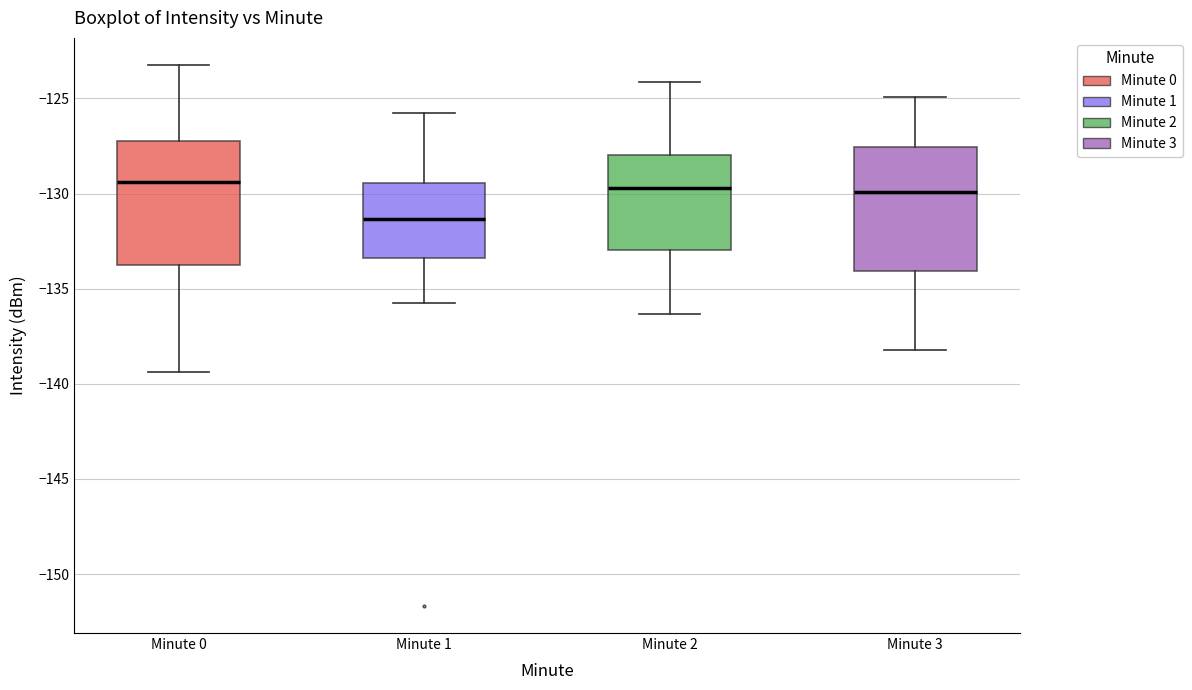

Where does the median line of the box for Minute 2 sit on the y-axis? The values are not printed on the chart, so give them approximately, as read against the axis.

-129.5